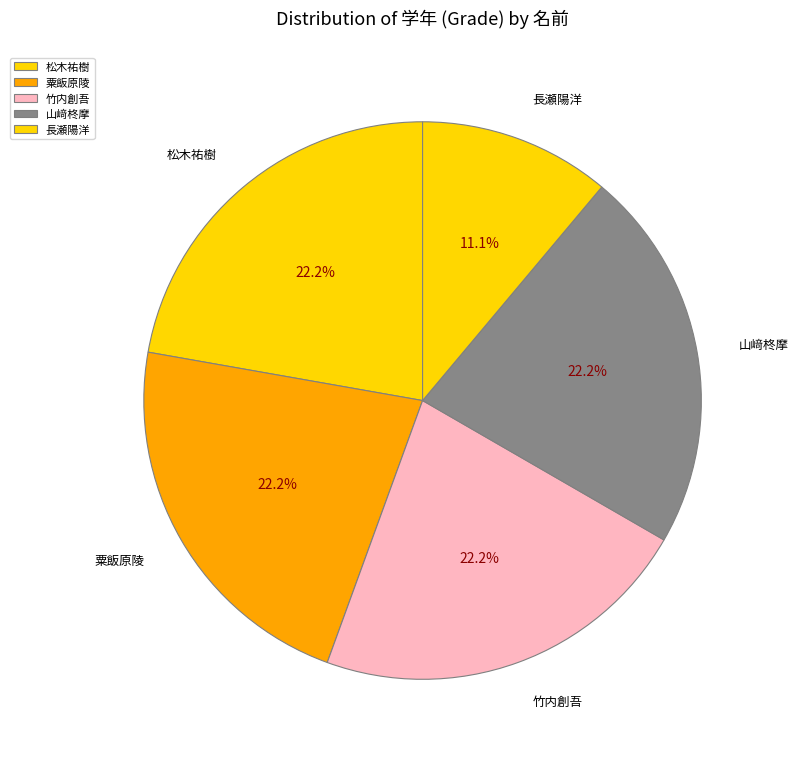

What is the smallest slice in the pie chart?

⾧瀬陽洋